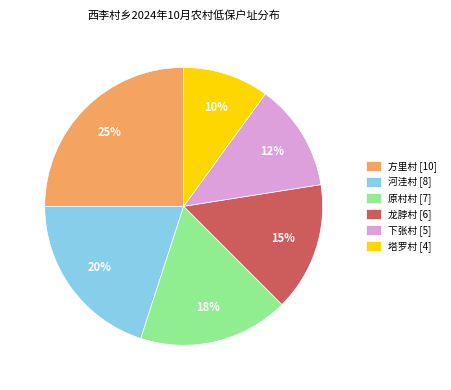

How many slices are in this pie chart?

6